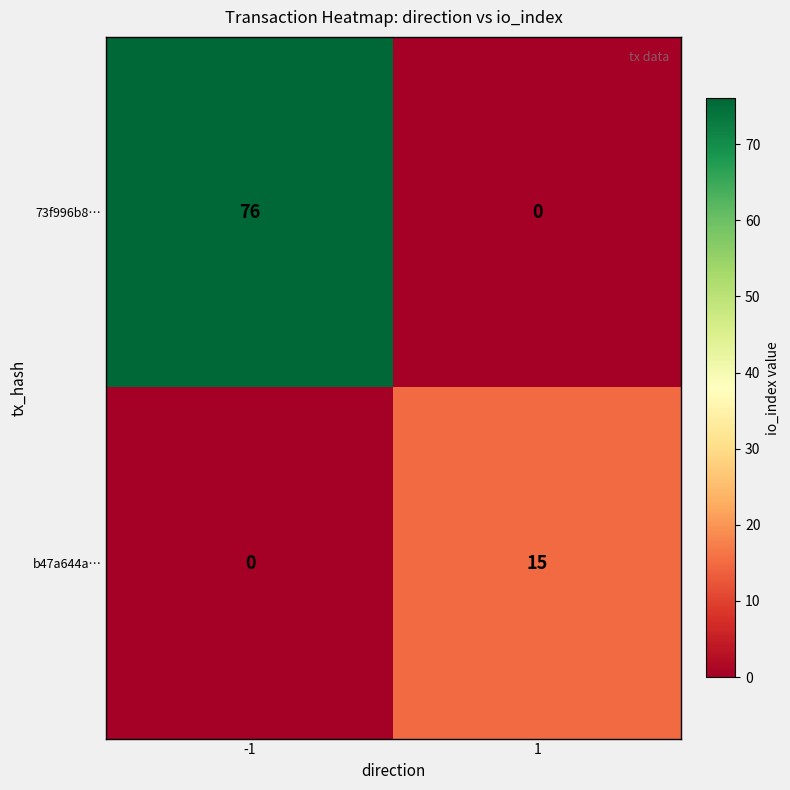

What is the sum of all b47a644a… values?

15